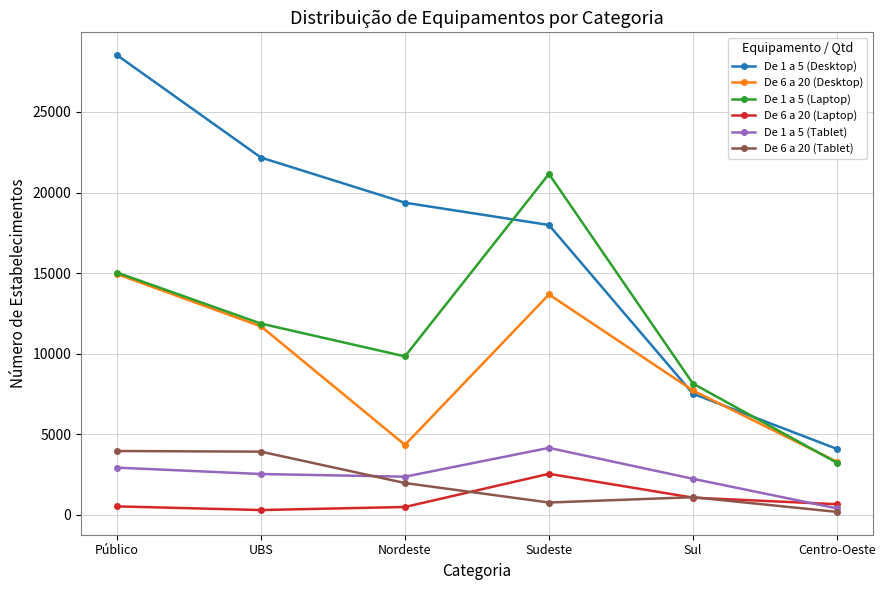

Is the value of De 6 a 20 (Laptop) at Centro-Oeste greater than the value of De 1 a 5 (Tablet) at Público?

No